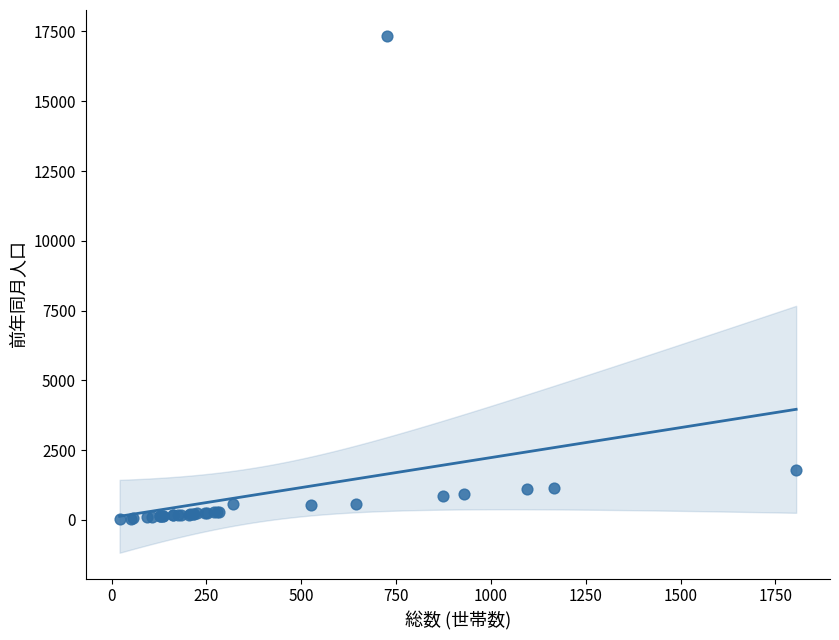

What Y value in the scatter plot is closest to 8682?

1788